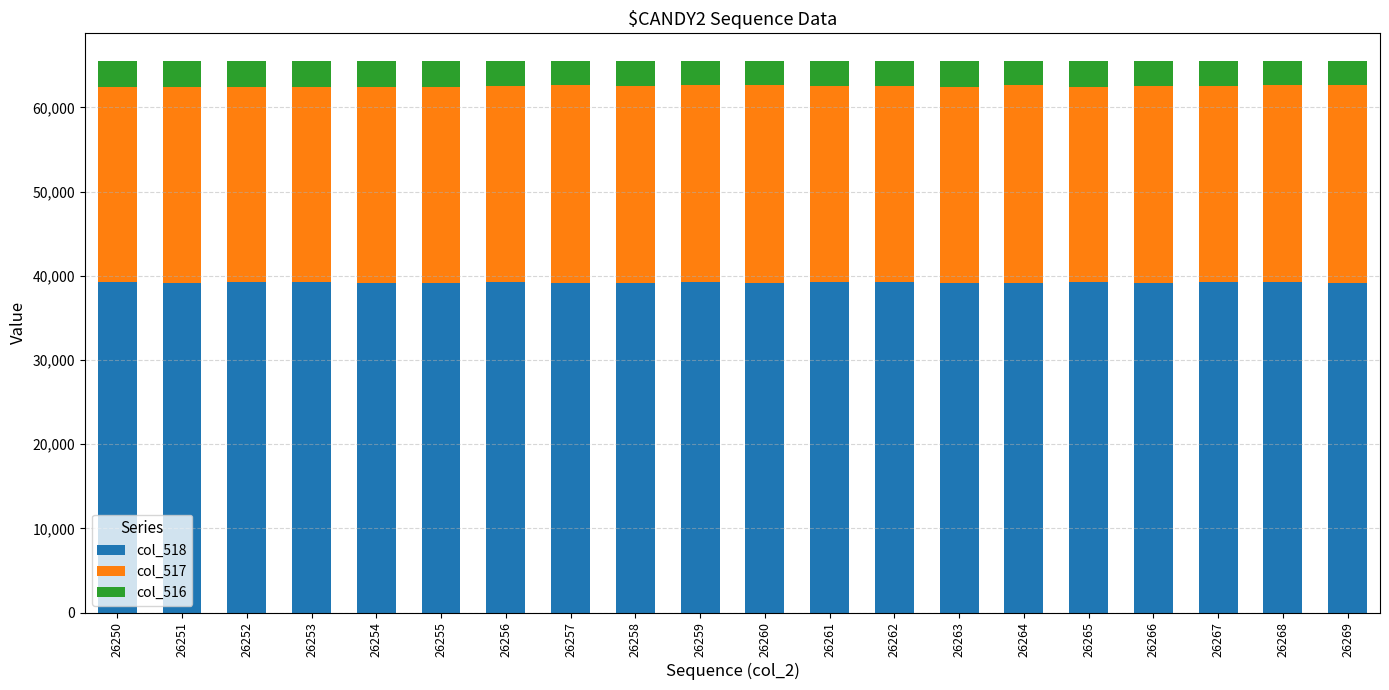

What is the lowest value of the col_518 series?

39125